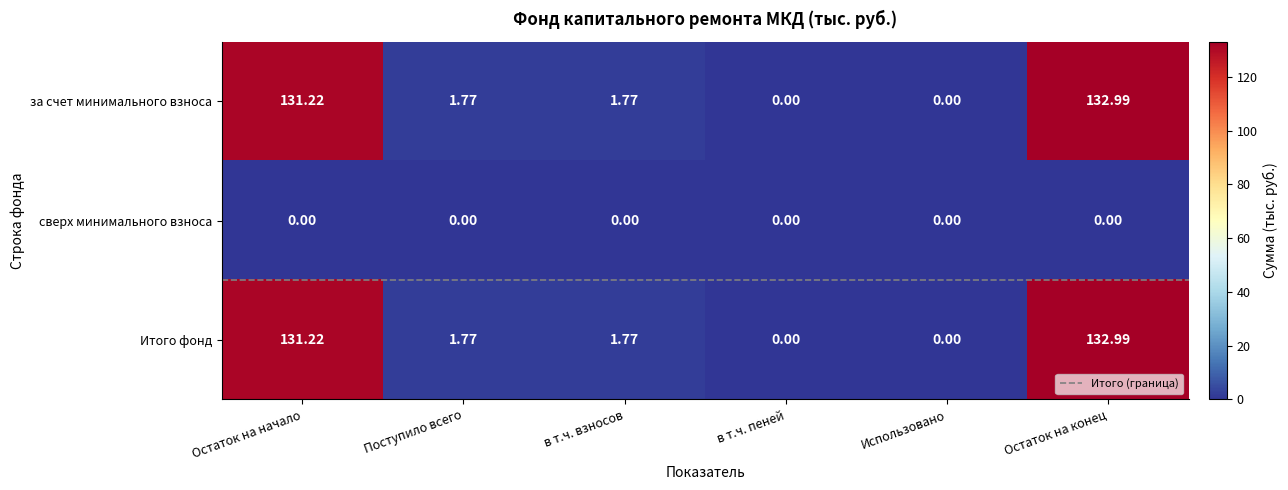

What is the maximum value shown in the chart?

133.0